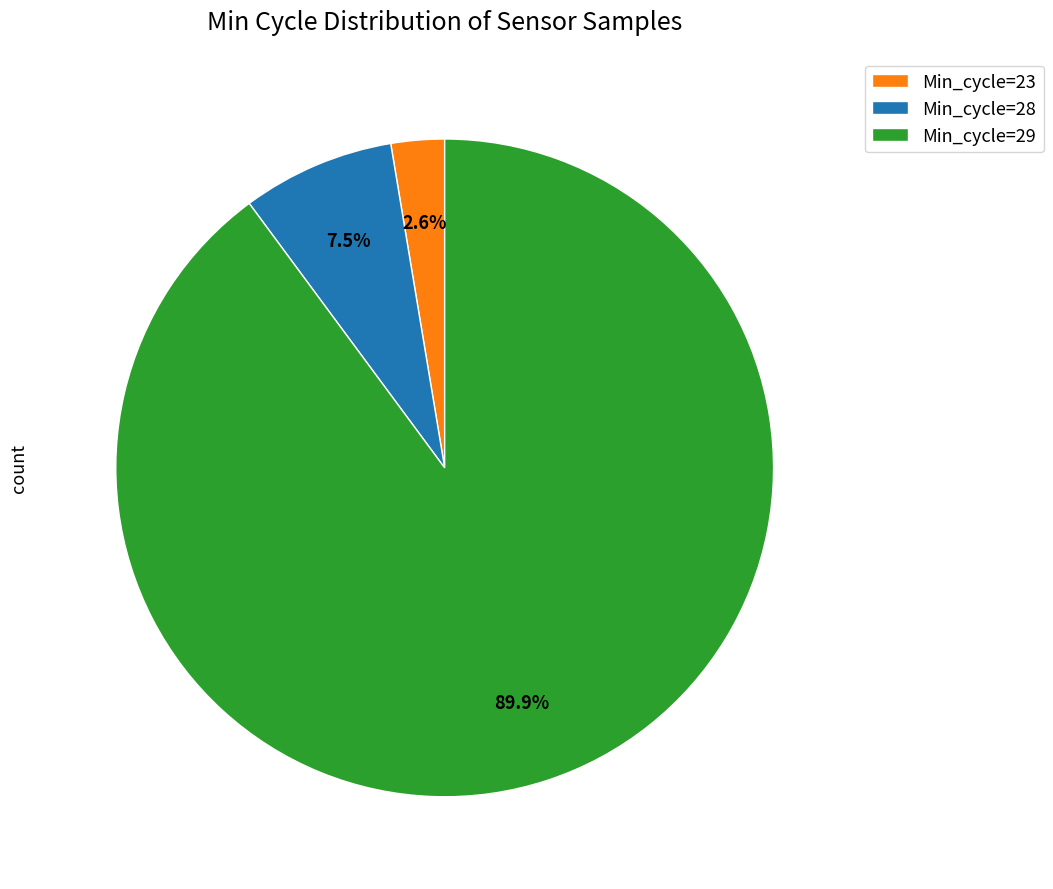

Between Min_cycle=23 and Min_cycle=28, which is larger?

Min_cycle=28